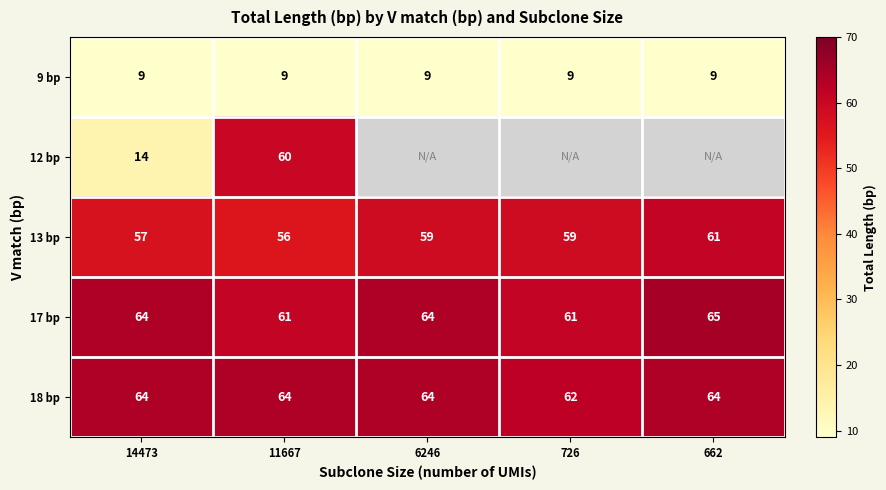

The value of 13 bp at 6246 is 35. True or false?

False